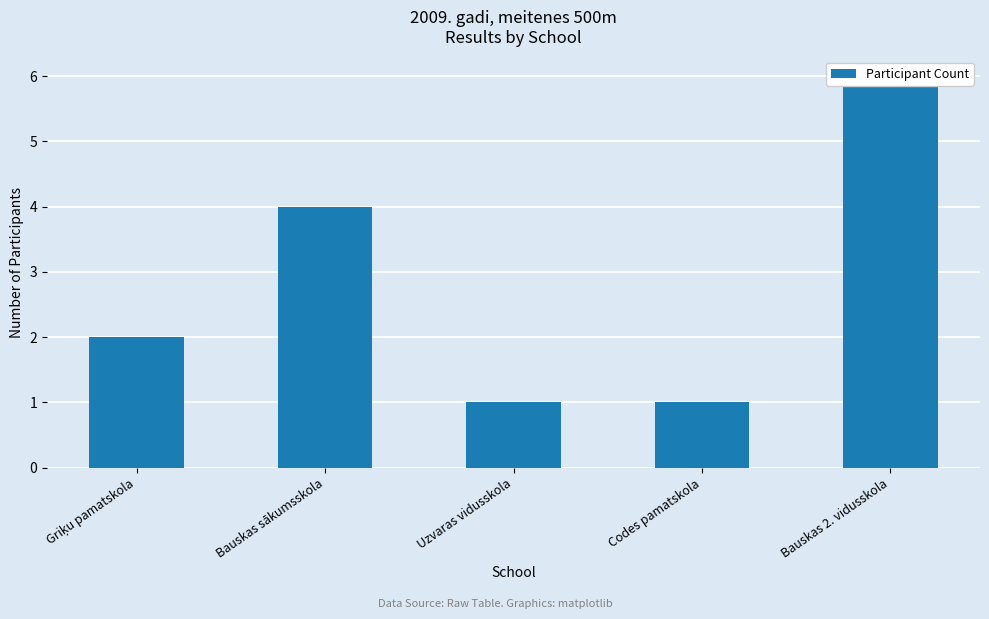

What is the sum of all values?

14